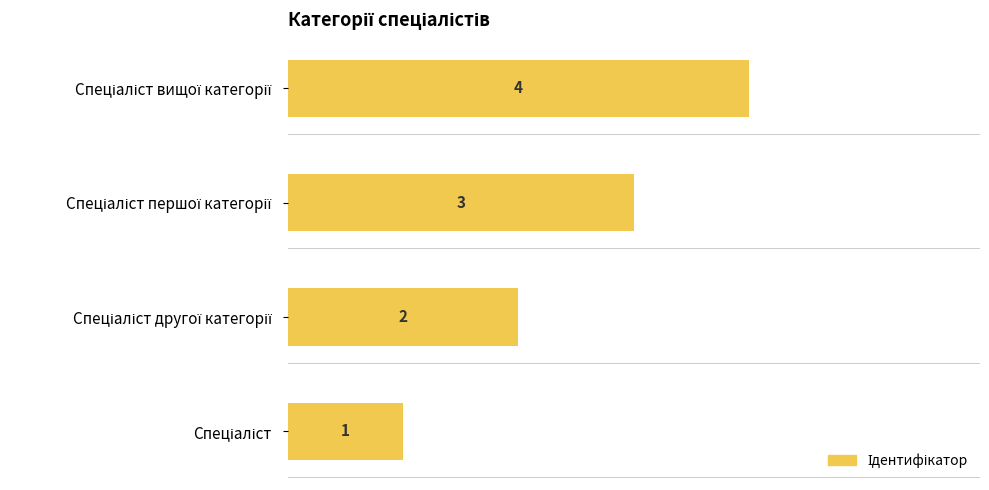

How many distinct data groups are displayed?

1